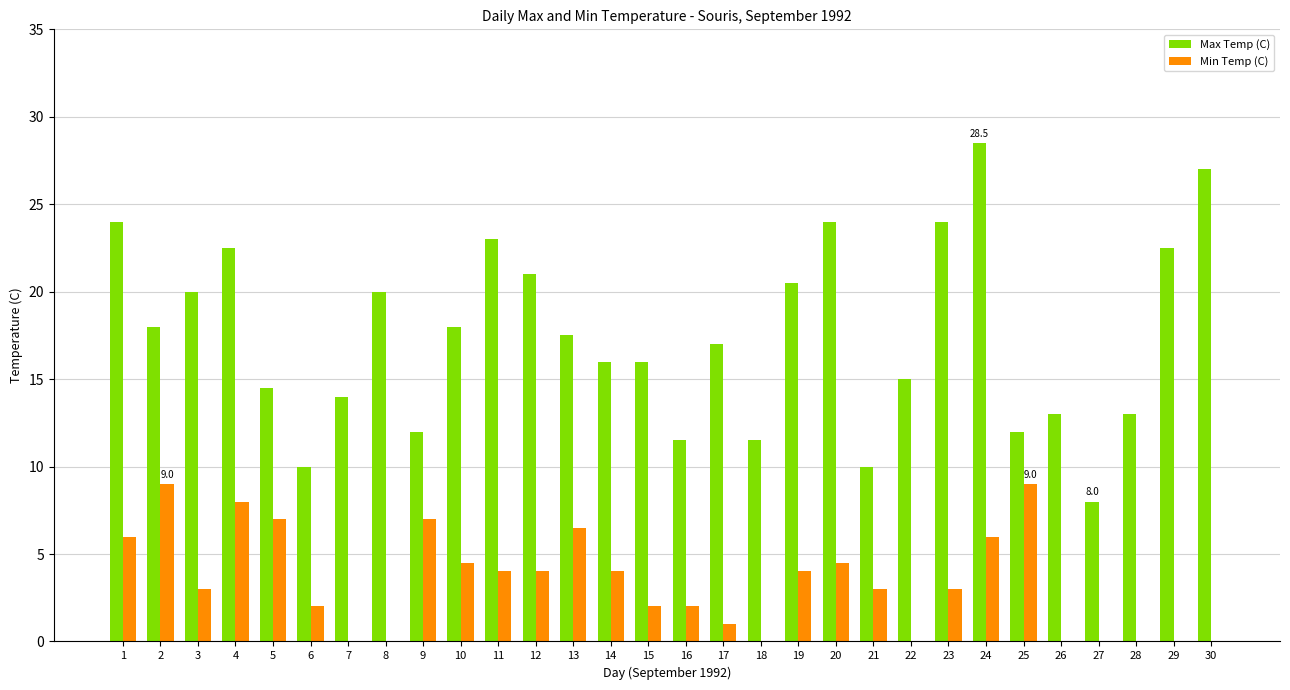

Which series has the widest spread of values?

Max Temp (C)